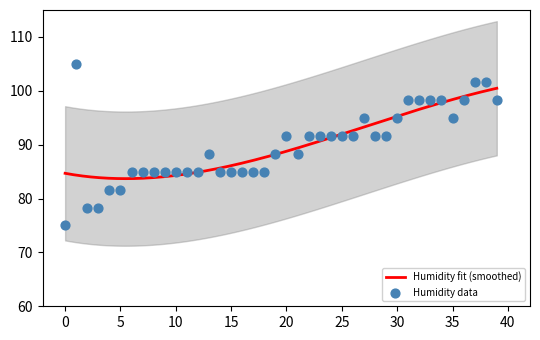

What is the change in value from 18 to 26?

+6.7